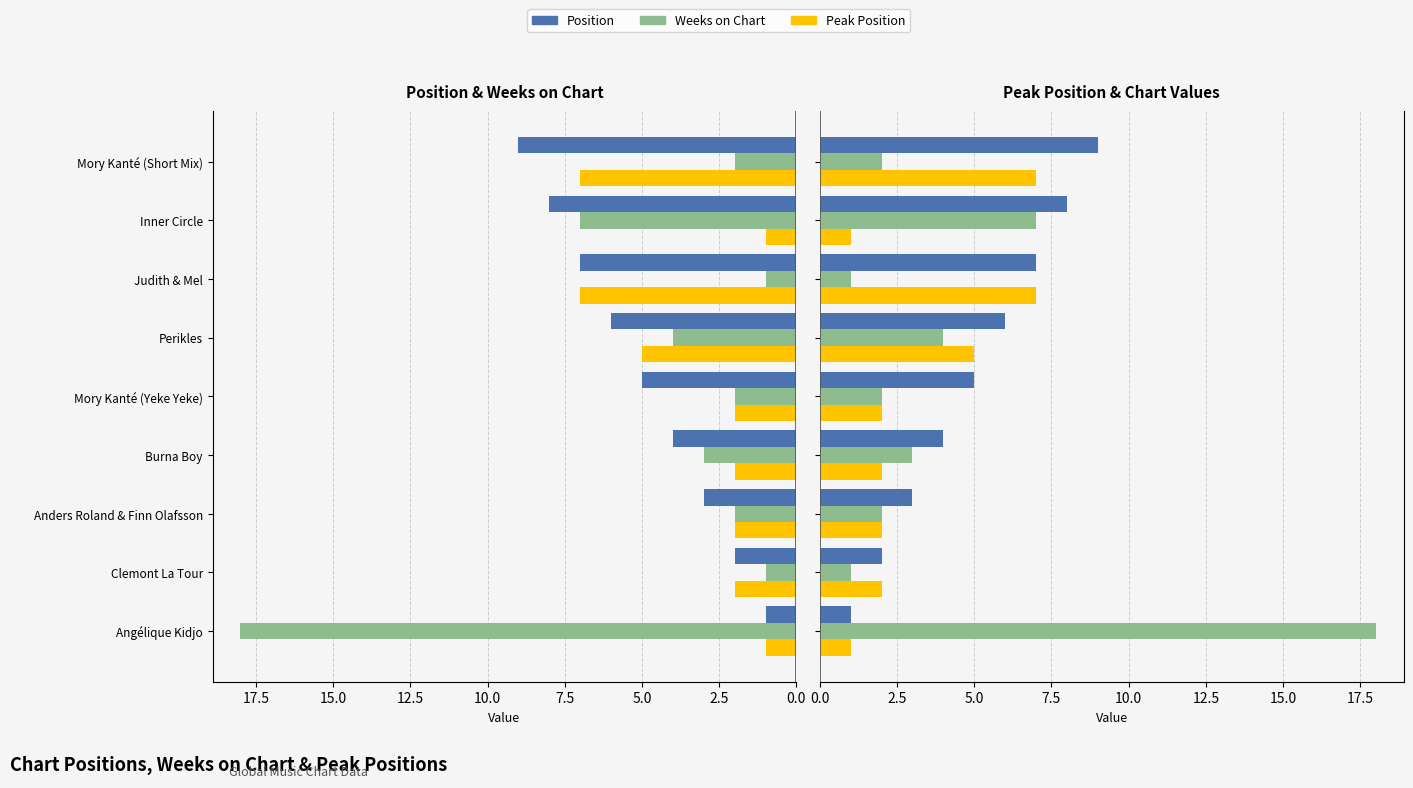

Are the bars grouped side by side (vs. stacked)?

Yes